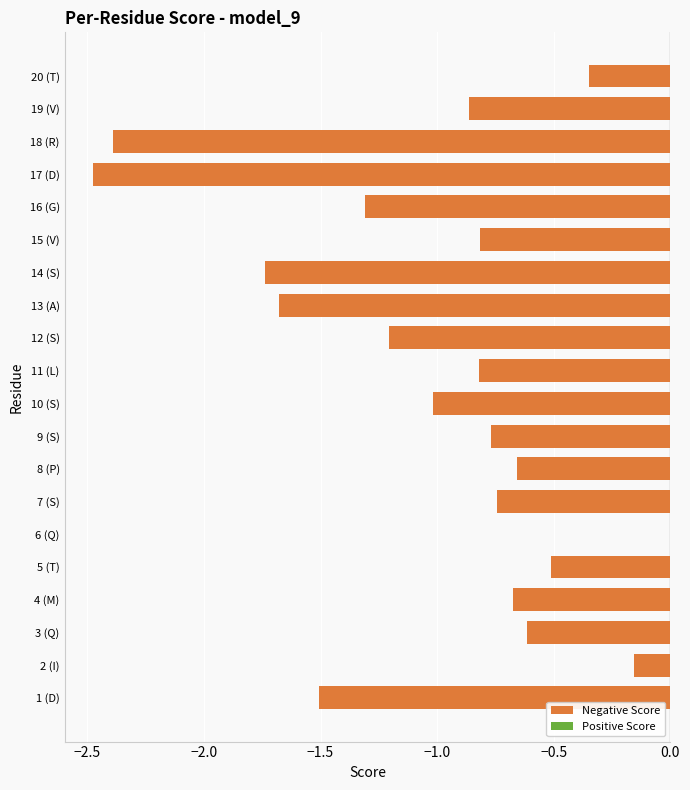

What is the sum of all values?

-20.3